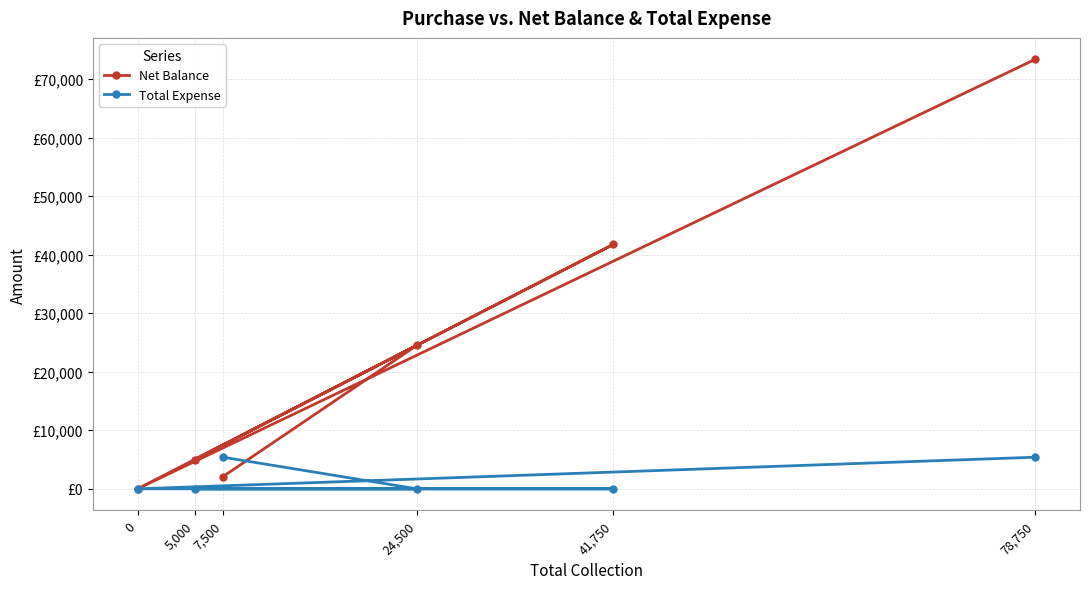

Does the chart have visible grid lines?

Yes